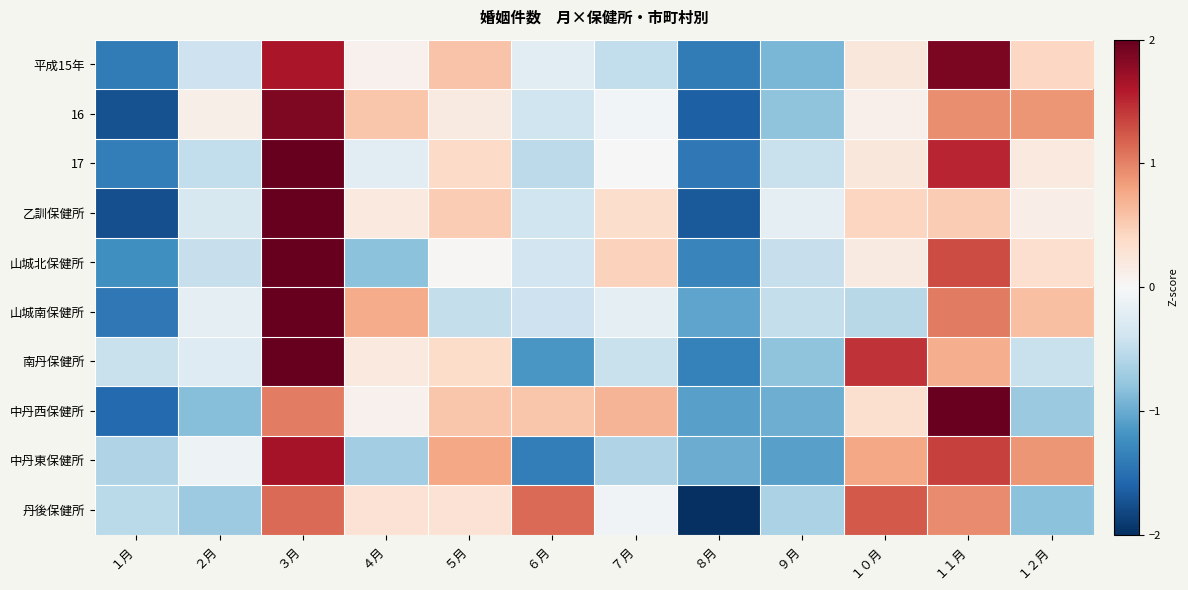

At how many categories does at least one series exceed 1?

4